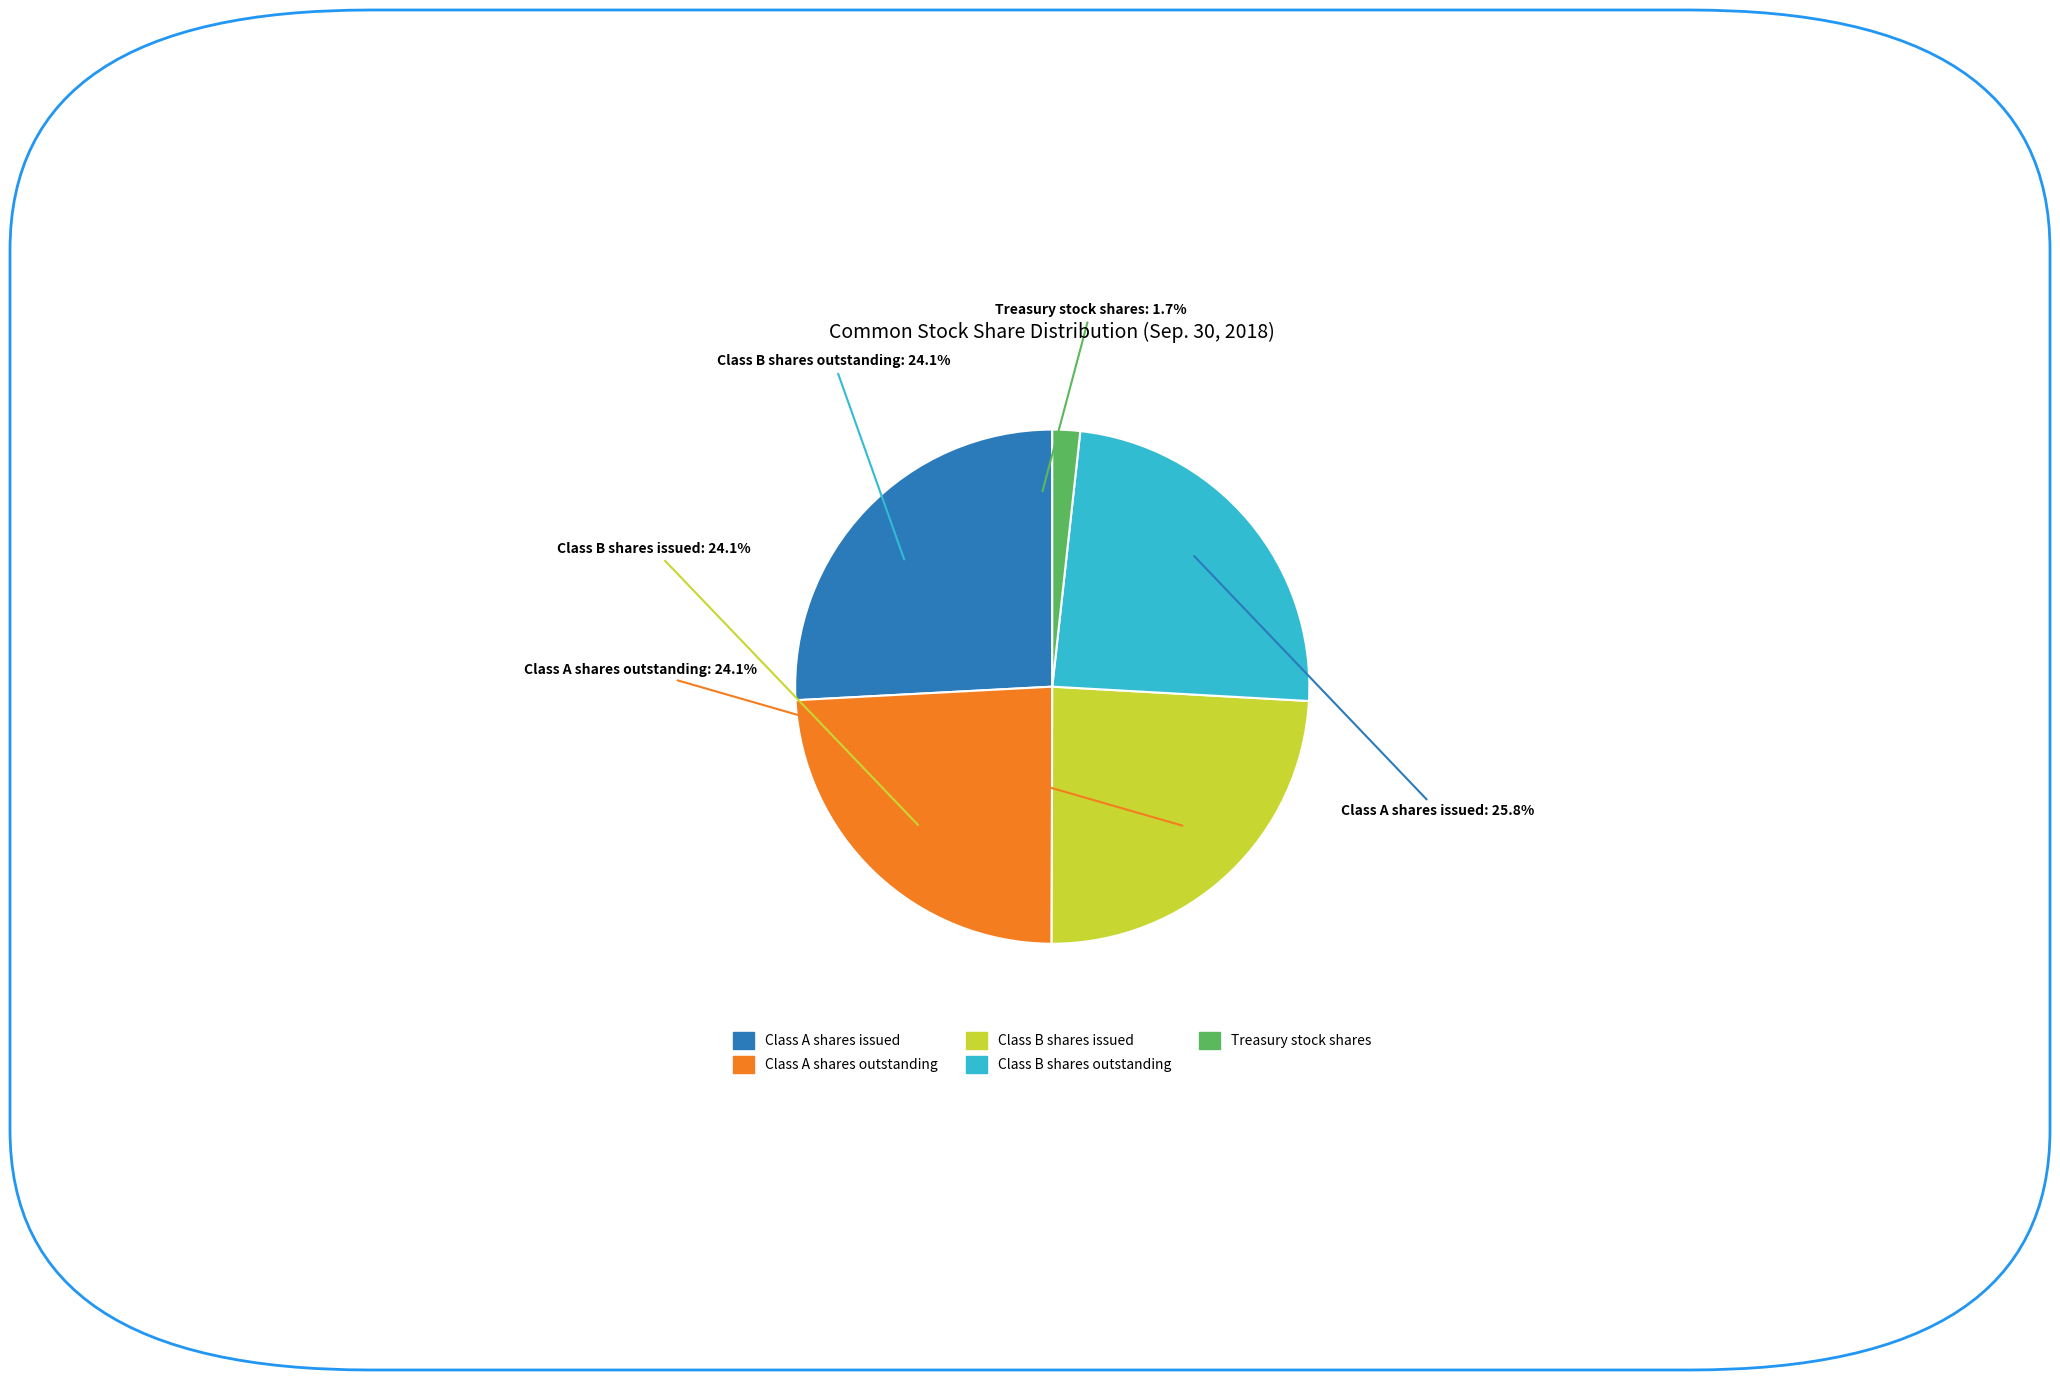

To the nearest percent, what portion does Class B shares outstanding represent?

24%